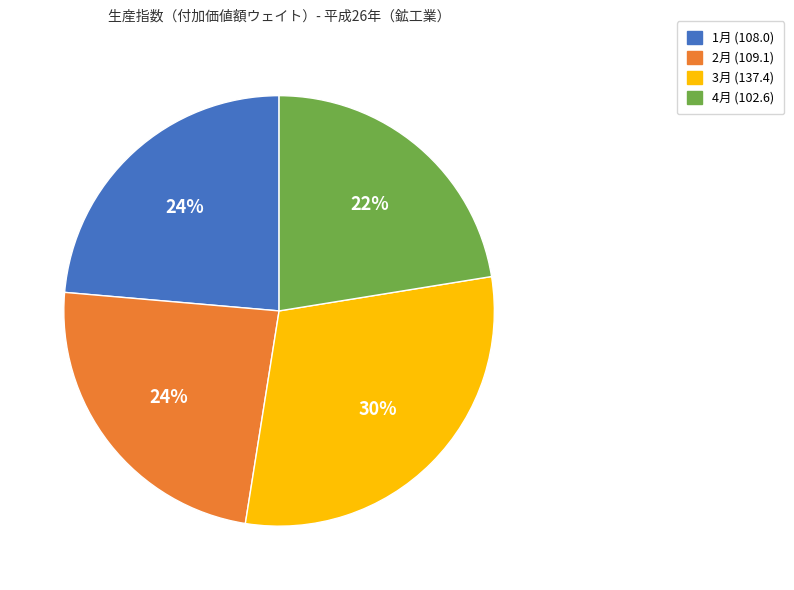

Is there any slice that represents more than half of the pie?

No